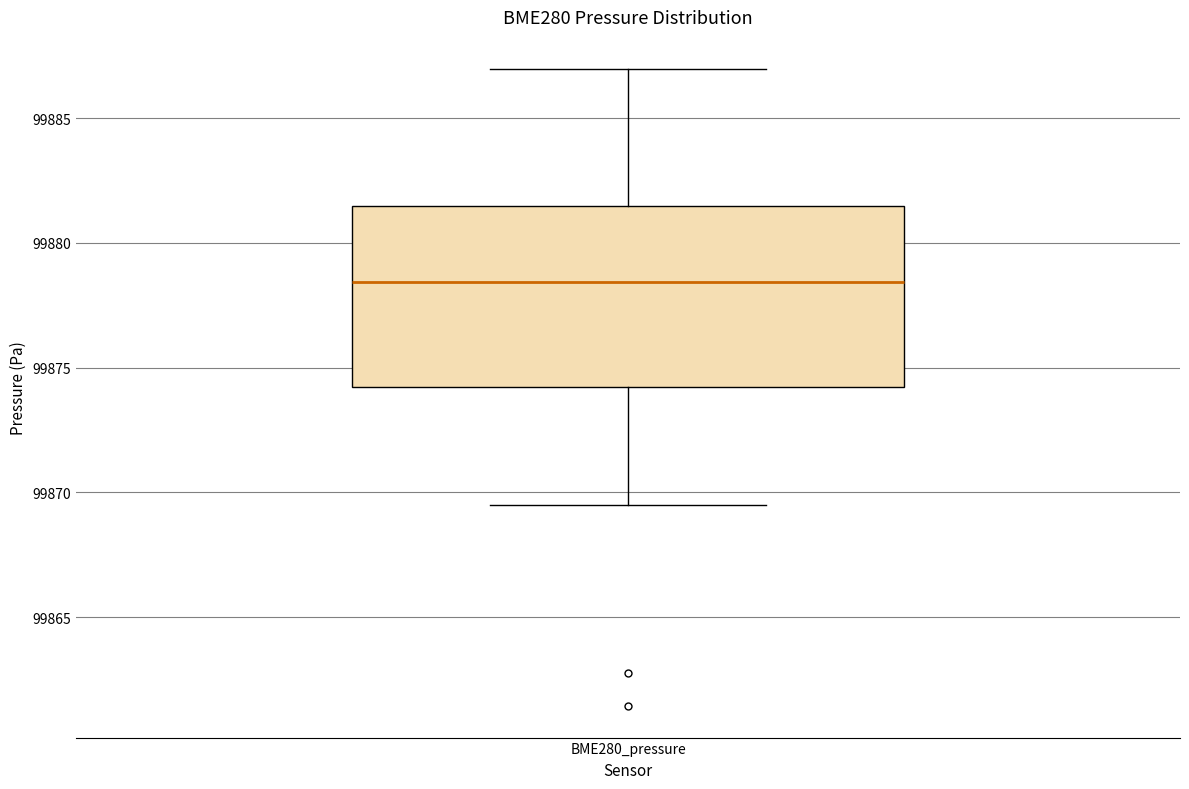

Read this box plot against the y-axis: the position of the median line, the range covered by the box, and the ends of both whiskers. The values are not printed on the chart, so give them approximately, as read against the axis.

median 99878.5, box 99874.0 to 99881.5, whiskers 99869.5 to 99887.0